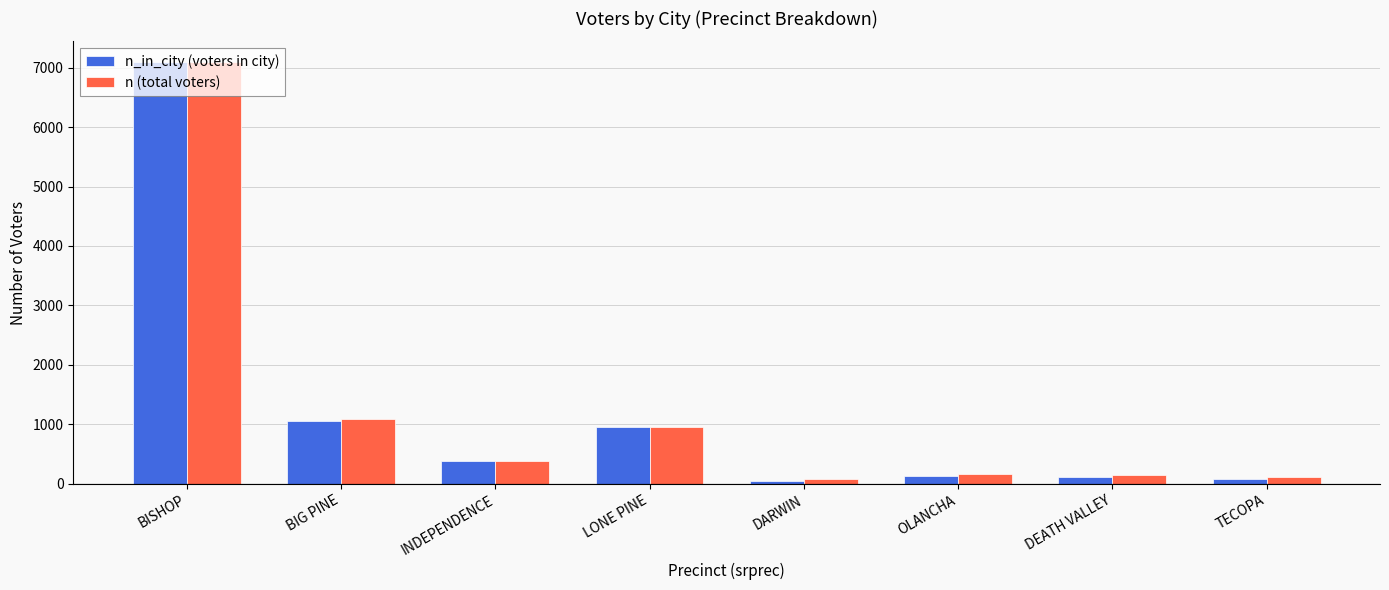

Are the bars horizontal?

No